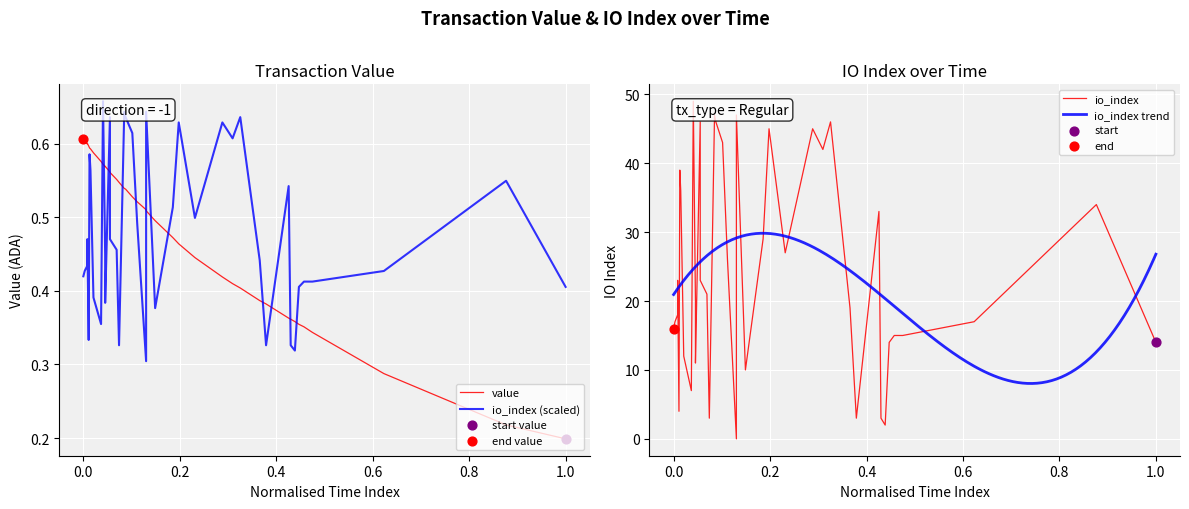

Which series has the widest spread of Y values?

value